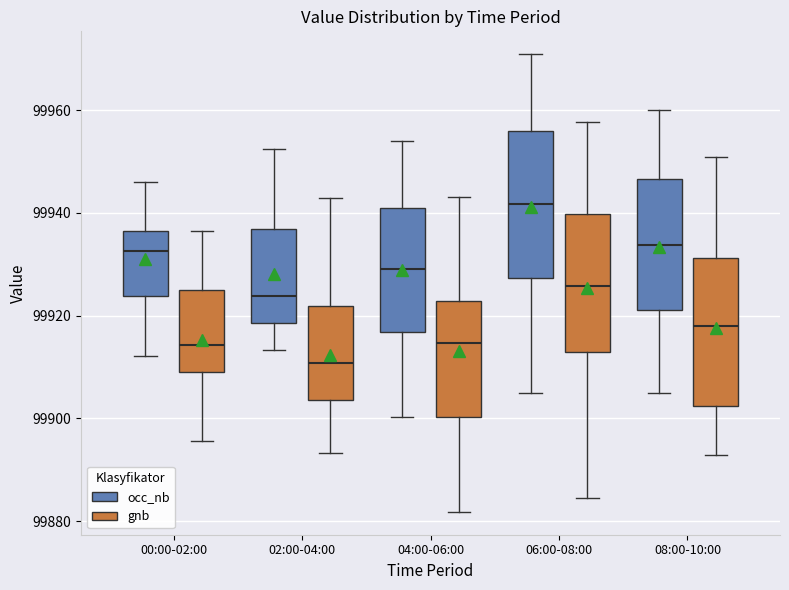

Which box's median line is the lowest?

02:00-04:00 (gnb)